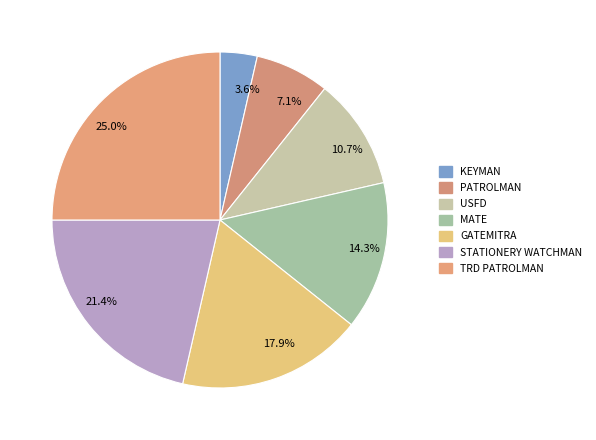

How many slices are in this pie chart?

7